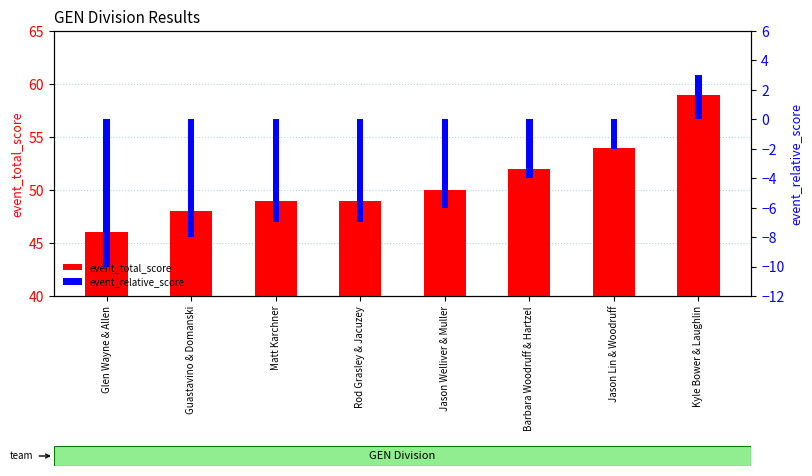

Between Glen Wayne & Allen and Barbara Woodruff & Hartzel, which series saw the biggest shift?

event_total_score